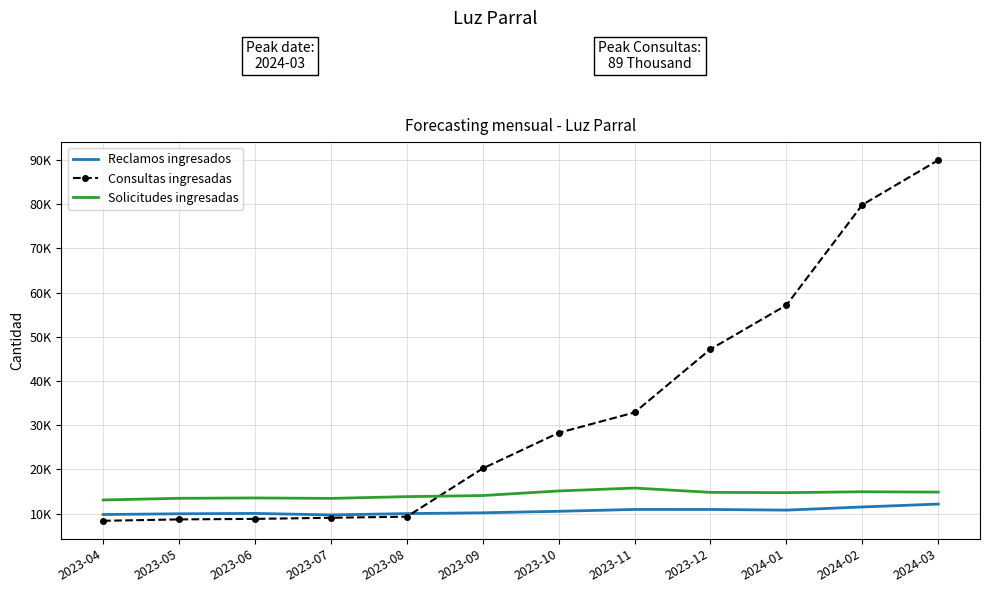

Which series has the largest total across all categories?

Consultas ingresadas